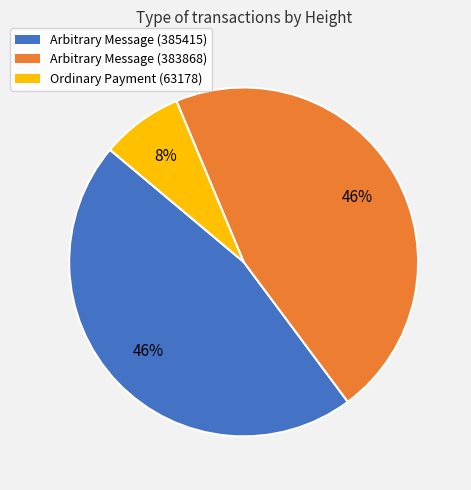

To the nearest percent, what is the average slice percentage?

33%